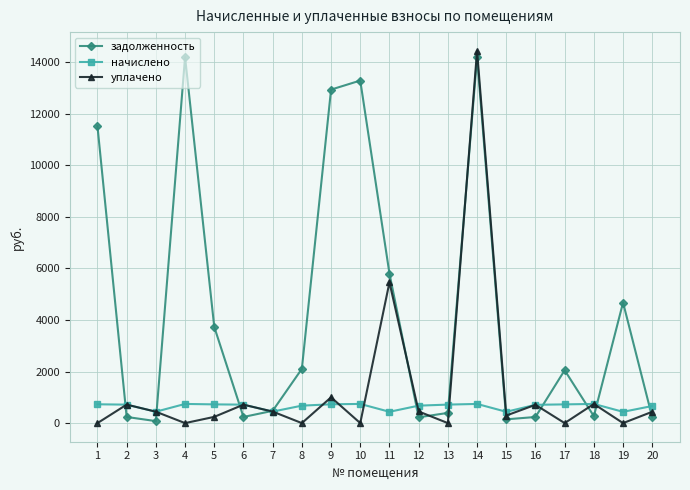

How many times do начислено and задолженность cross each other?

11